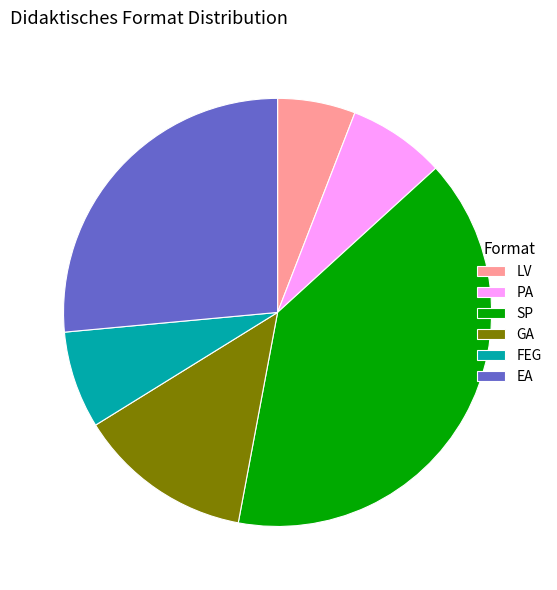

Combined, do GA and SP account for over 50%?

Yes